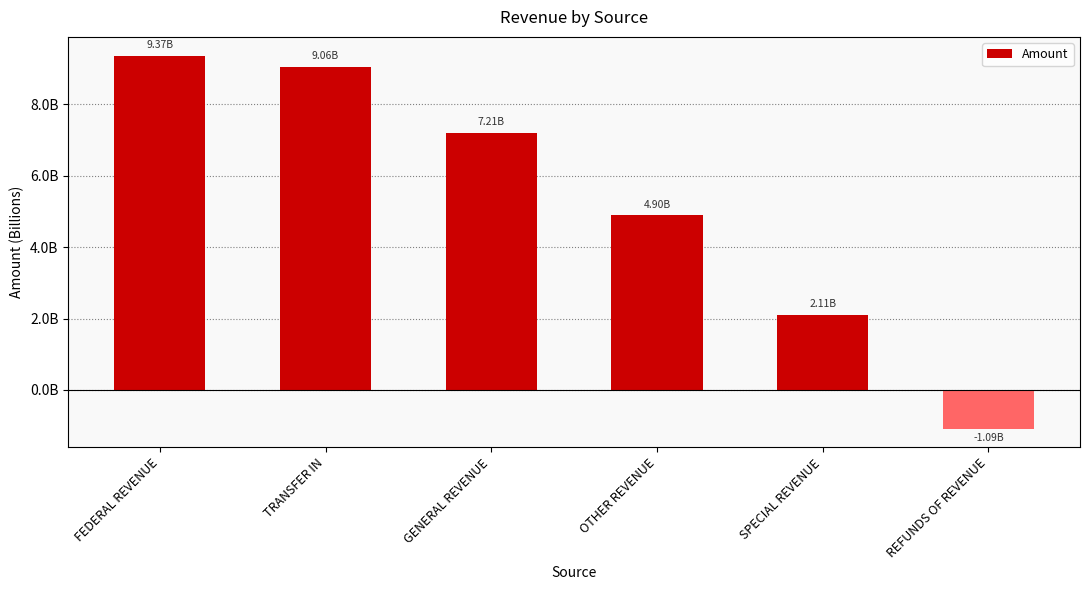

Rank the categories by value from lowest to highest.

REFUNDS OF REVENUE, SPECIAL REVENUE, OTHER REVENUE, GENERAL REVENUE, TRANSFER IN, FEDERAL REVENUE